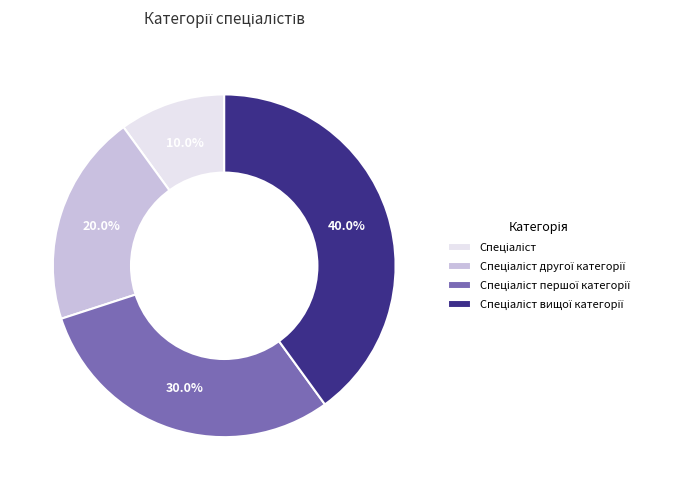

Is there any slice that represents more than half of the pie?

No